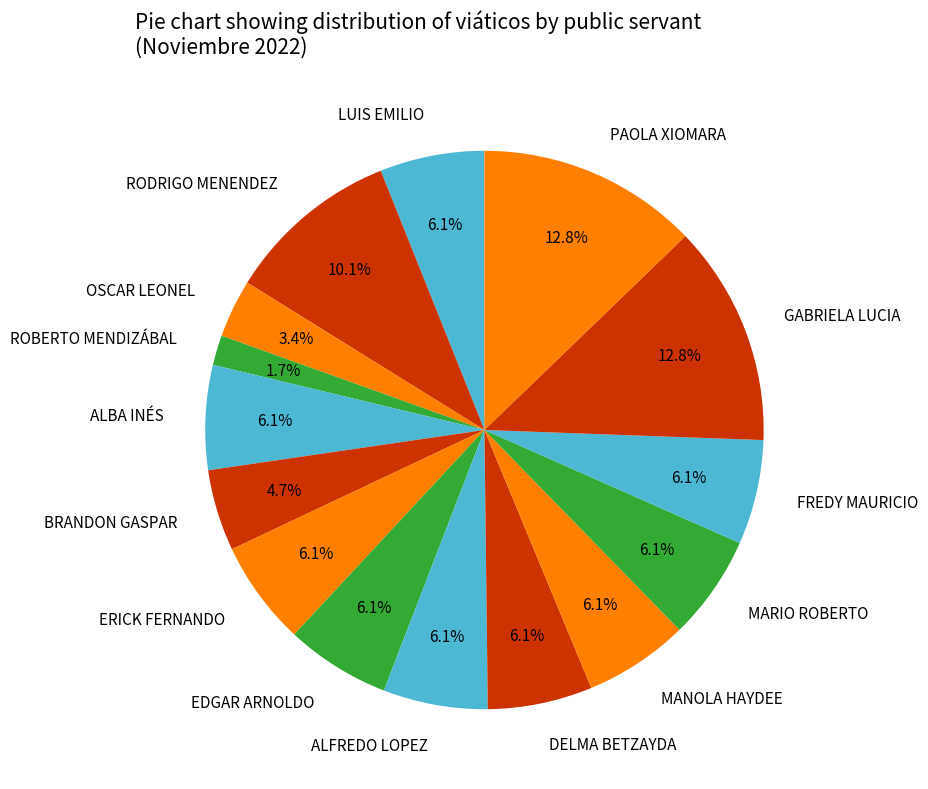

To the nearest percent, what is the difference between the largest and smallest slice percentages?

11%